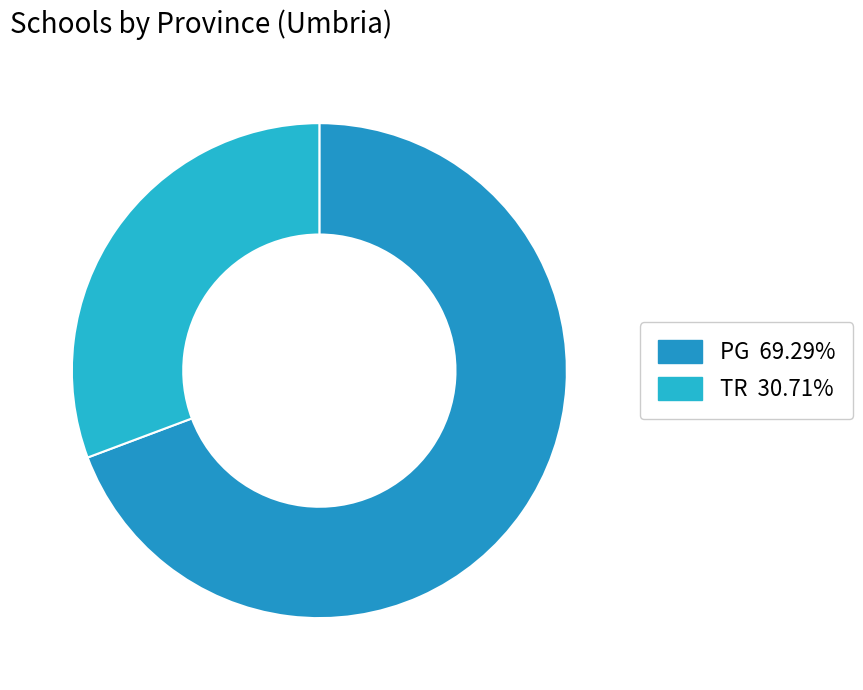

What percentage do TR and PG together represent?

100.0%